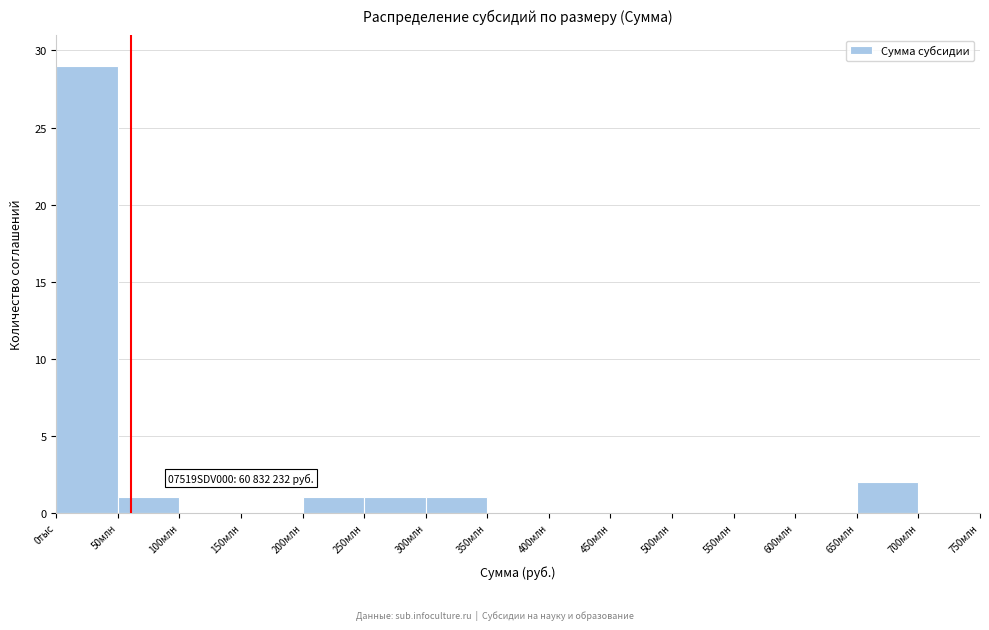

Reading left to right, what are all the values shown in this chart?

0тыс=29	50млн=1	100млн=0	150млн=0	200млн=1	250млн=1	300млн=1	350млн=0	400млн=0	450млн=0	500млн=0	550млн=0	600млн=0	650млн=2	700млн=0